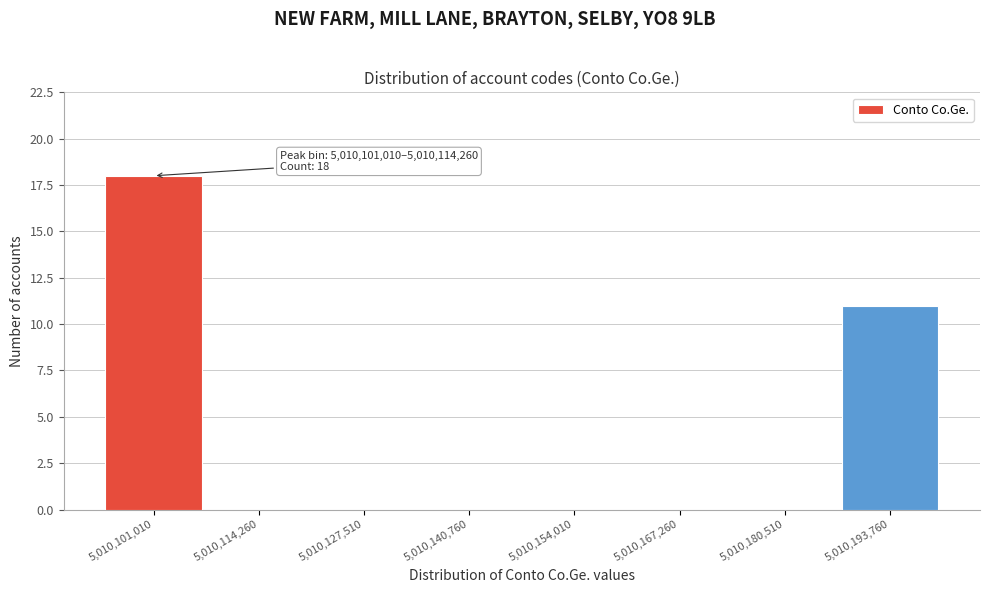

Reading left to right, what are all the values shown in this chart?

5,010,101,010=18	5,010,114,260=0	5,010,127,510=0	5,010,140,760=0	5,010,154,010=0	5,010,167,260=0	5,010,180,510=0	5,010,193,760=11